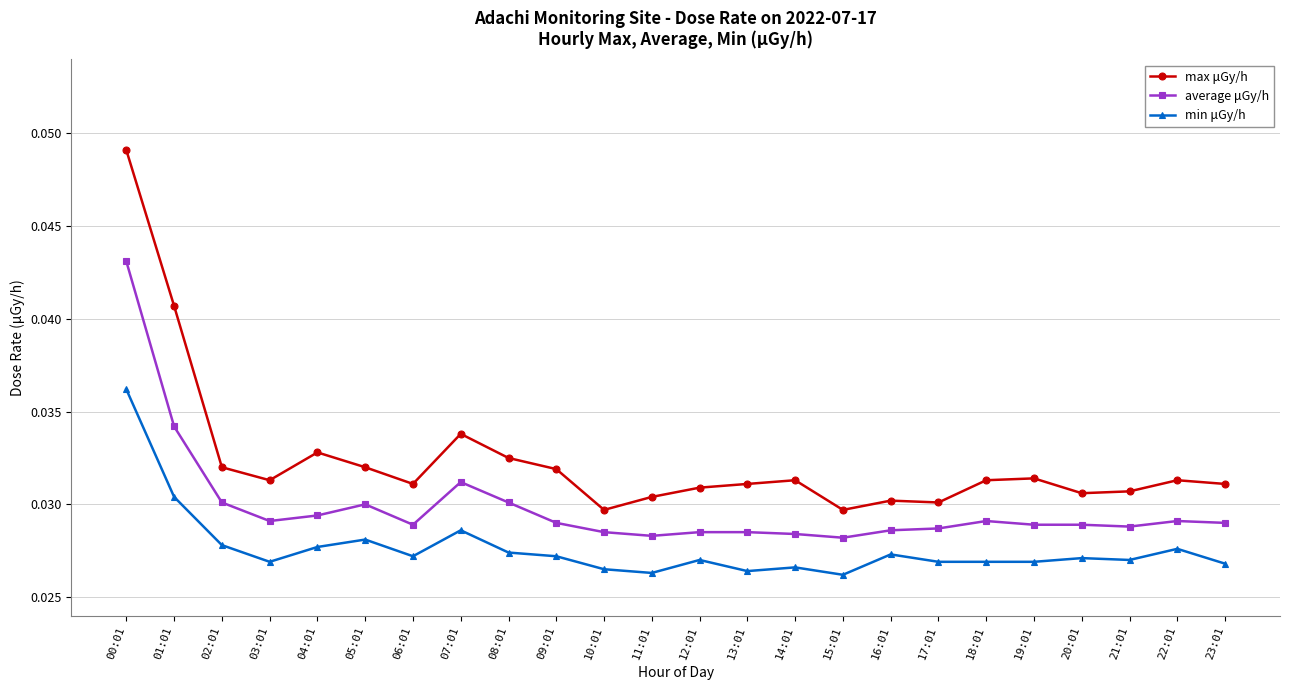

At how many categories does at least one series exceed 0?

24